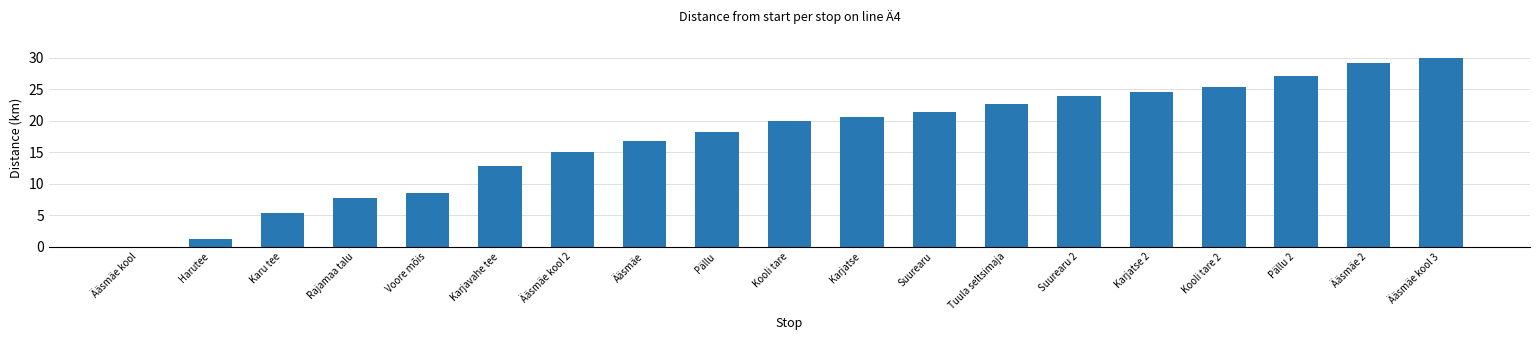

True or false: the data shows 11.3 at Kooli tare.

False